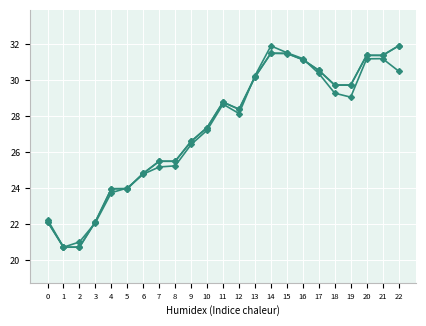

Count the number of categories in the chart.

23